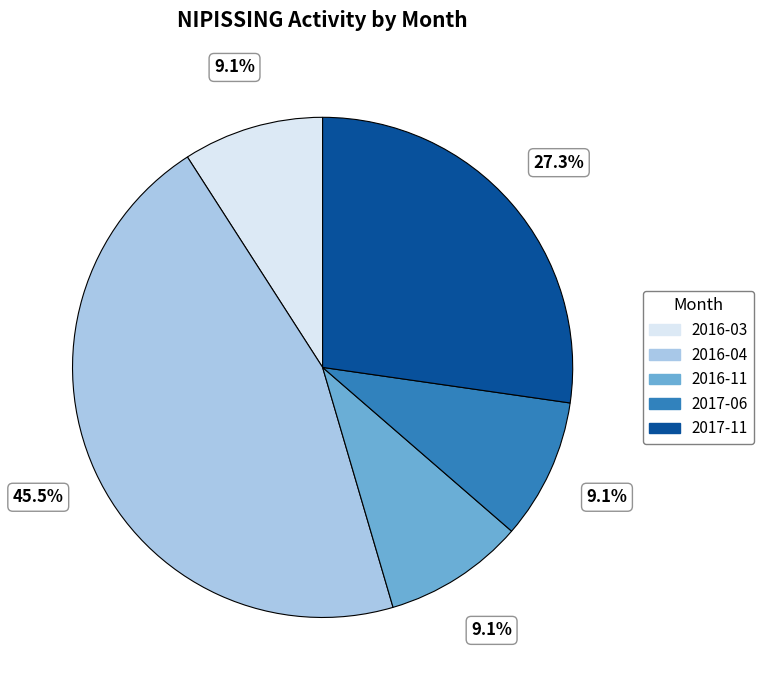

Count the number of slices in the pie.

5